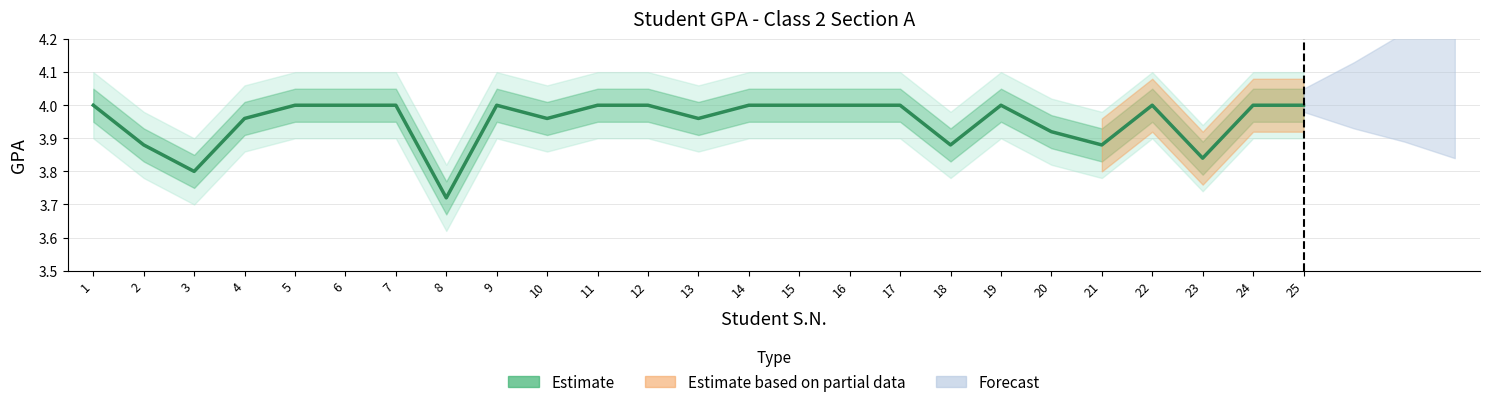

Rank the categories by value from lowest to highest.

8, 3, 23, 2, 18, 21, 20, 4, 10, 13, 1, 5, 6, 7, 9, 11, 12, 14, 15, 16, 17, 19, 22, 24, 25